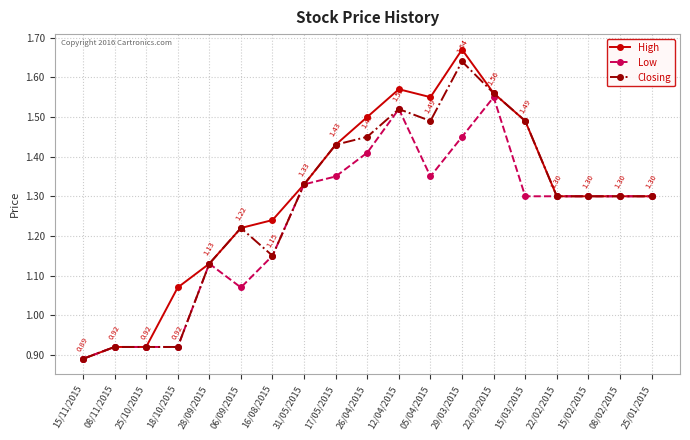

Which series has the widest spread of values?

High